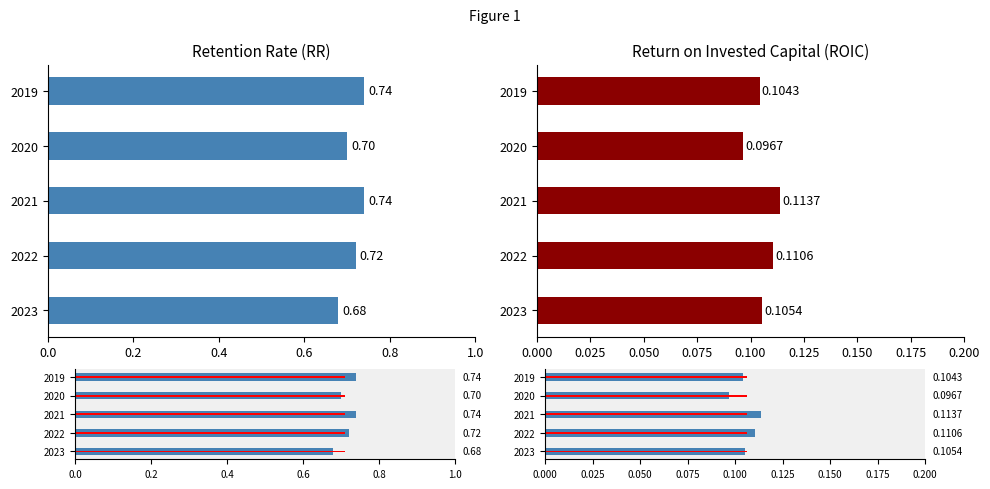

What is the sum of the 2020 values at Return on Invested Capital (ROIC) and Retention Rate (RR)?

0.8